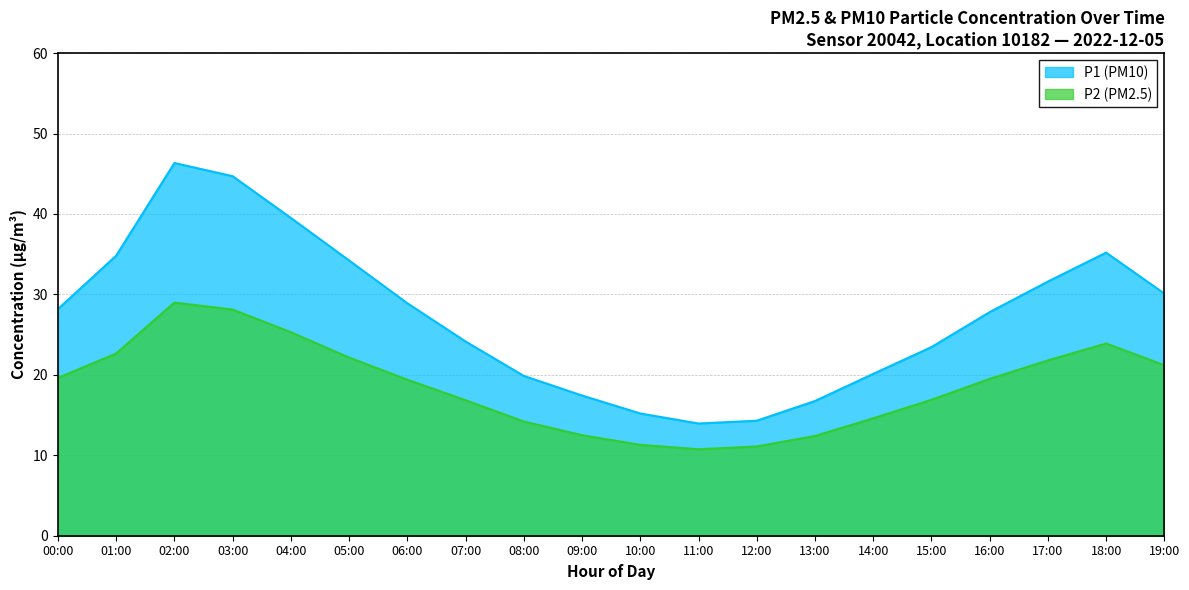

What is the difference between the maximum and minimum values in the P1 series?

32.4